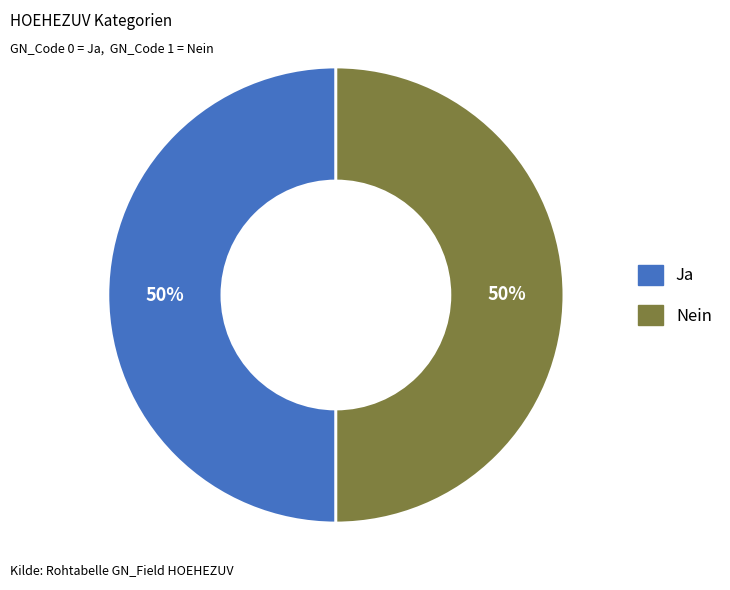

What percentage is the Nein slice, to the nearest percent?

50%